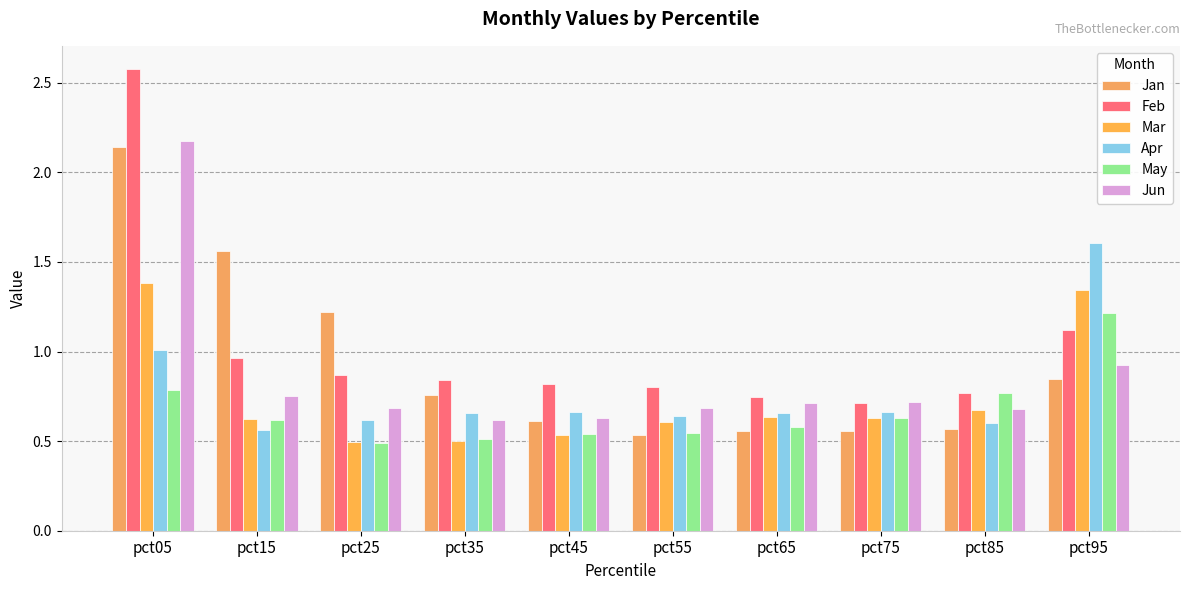

Is it true that Mar equals 0.4 at pct15?

False